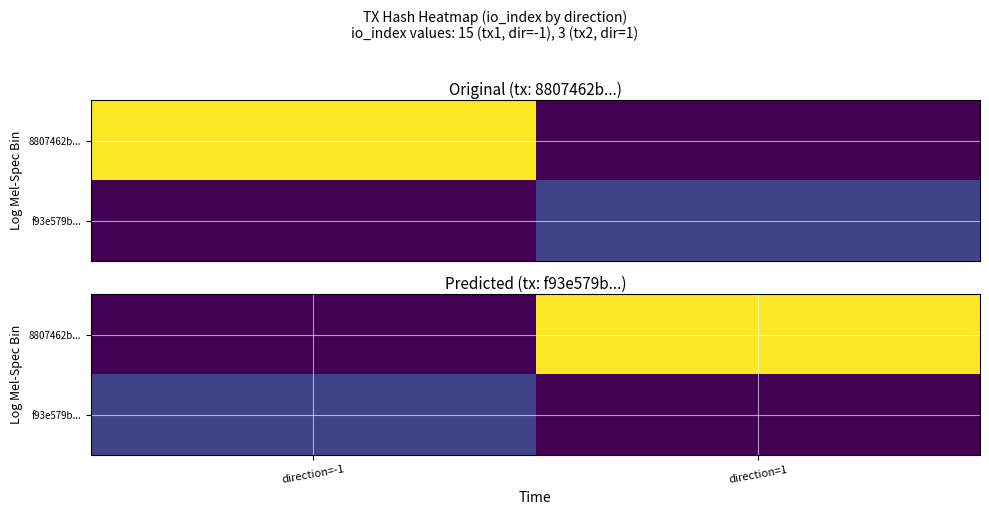

How many data points in f93e579b... are less than 3?

1